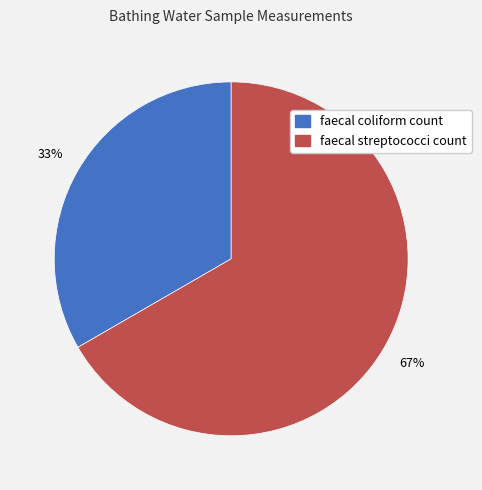

Count the number of slices in the pie.

2